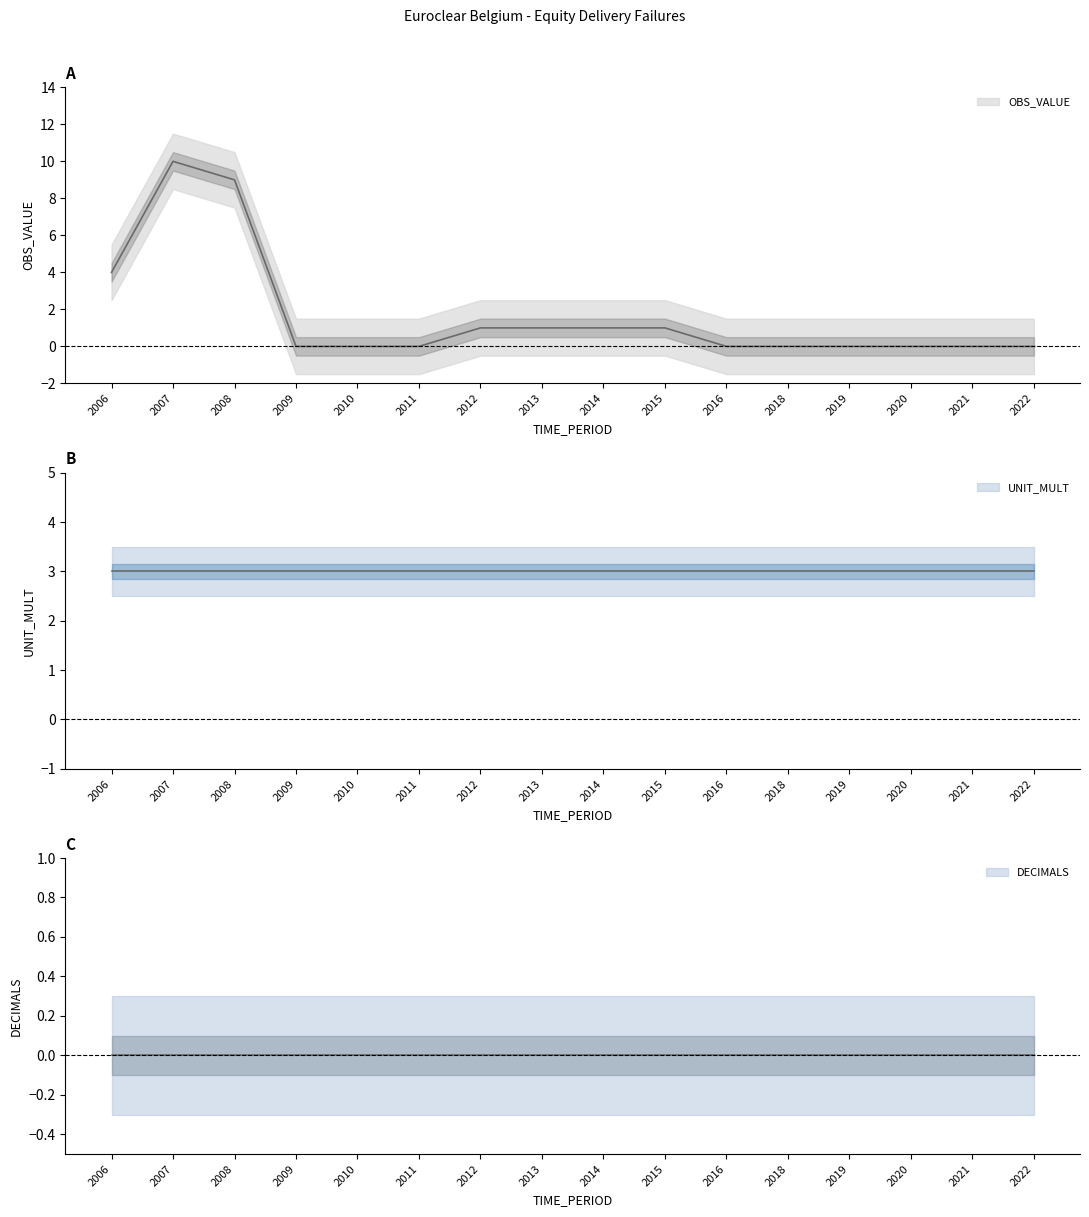

True or false: UNIT_MULT has more than 0 points higher than both neighbors.

False